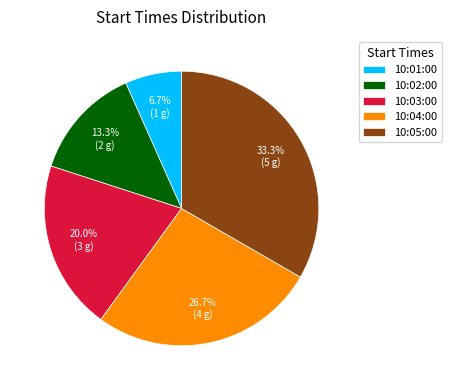

Count the number of slices in the pie.

5